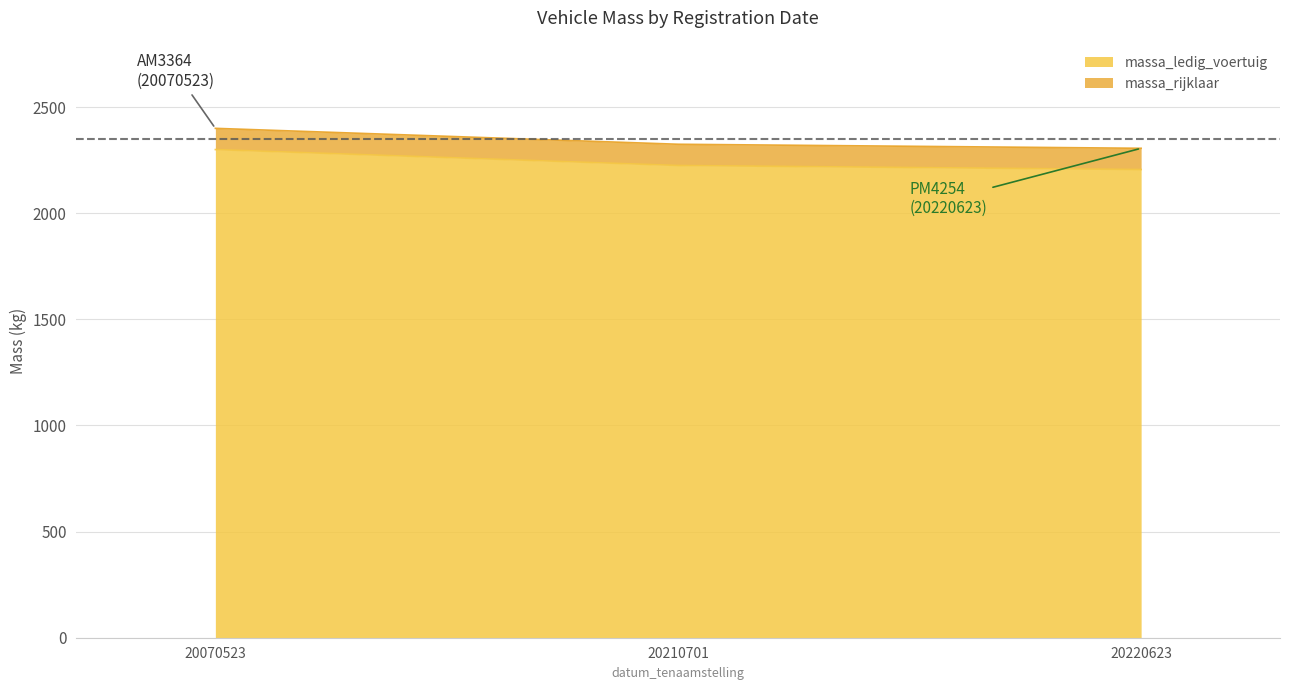

What is the sum of all massa_ledig_voertuig values?

6731